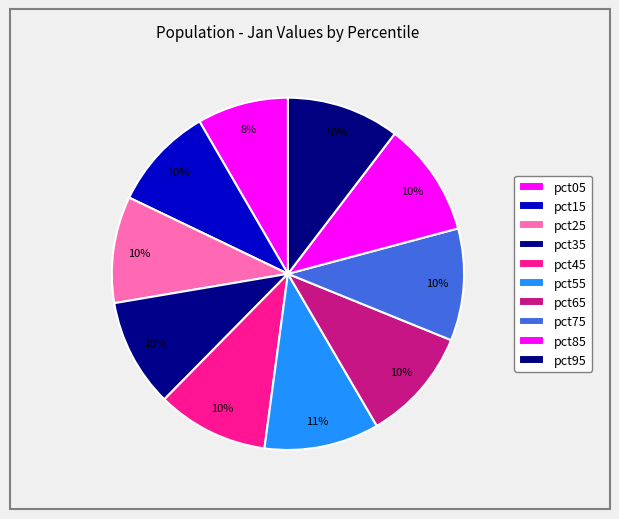

What percentage is the pct15 slice, to the nearest percent?

10%